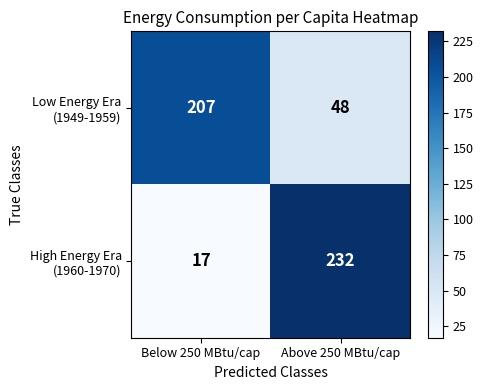

What is the smallest value displayed?

17